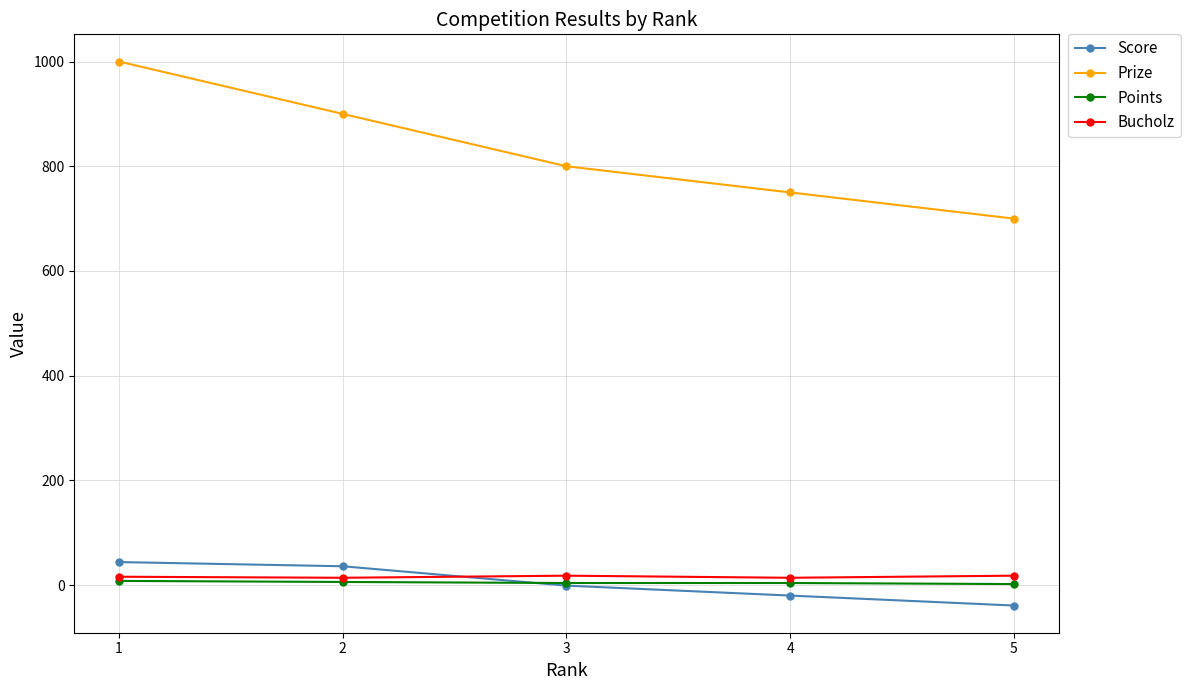

True or false: Prize has more than 1 interior local peaks.

False